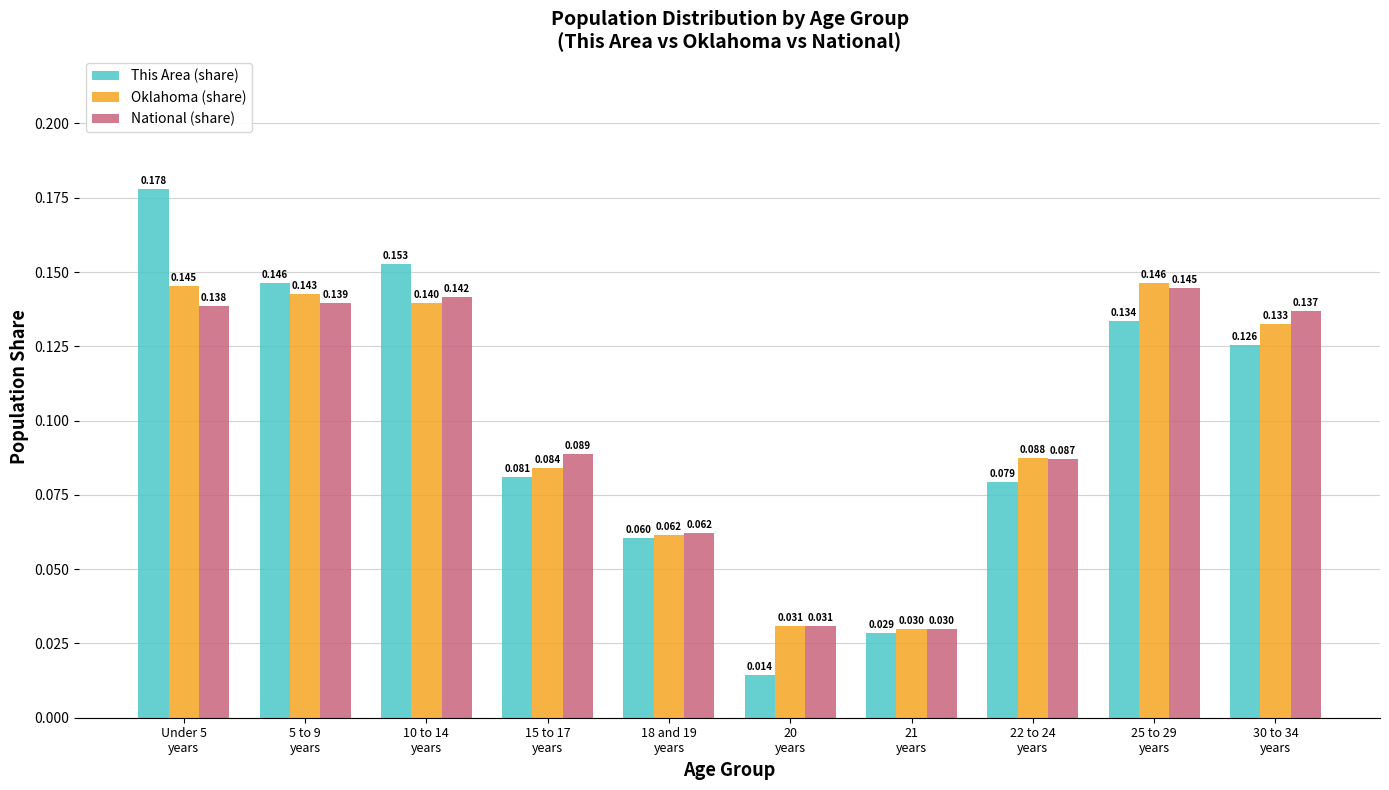

Which category has the lowest value across all series?

20
years